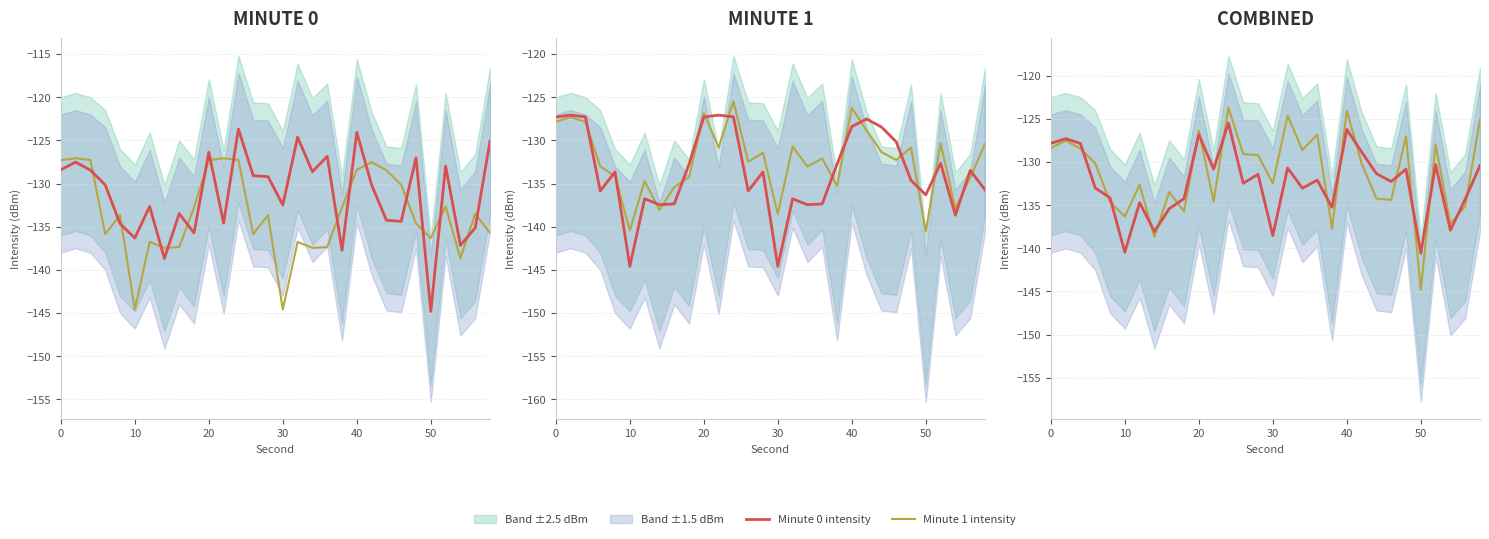

What is the value of the Minute 1 intensity point at the 13th from the left?

-123.7